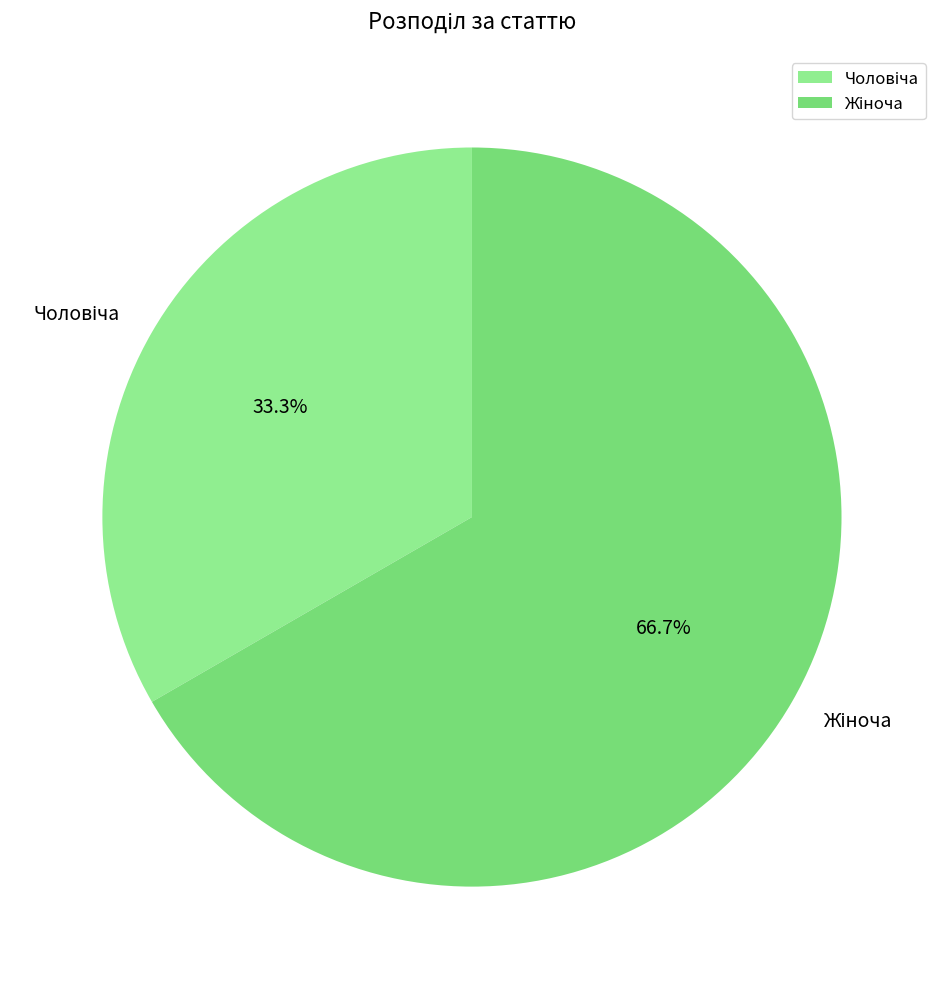

Is there a majority slice in this chart?

Yes